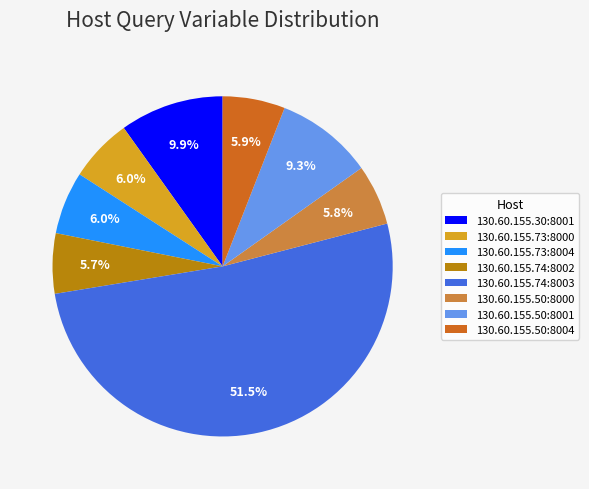

How many slices are in this pie chart?

8